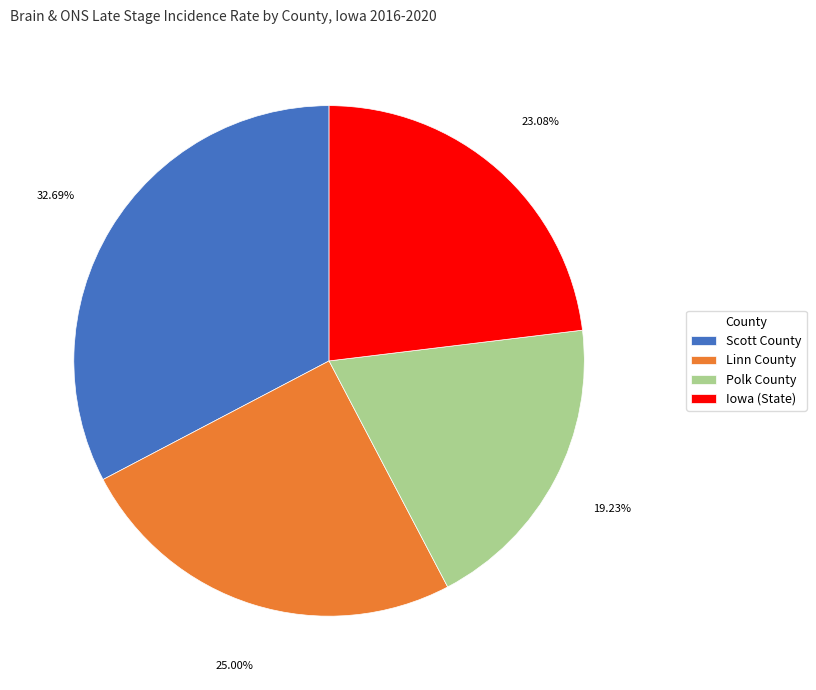

The Linn County slice represents 25% of the pie. True or false?

True